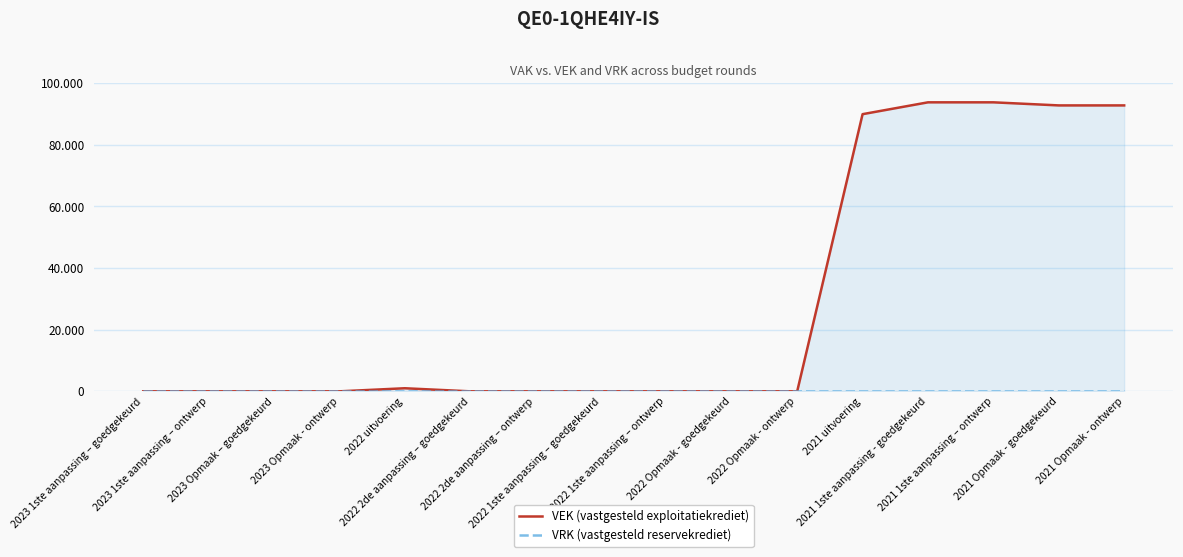

Reading left to right, extract all data points from this chart.

VEK (vastgesteld exploitatiekrediet): 2023 1ste aanpassing – goedgekeurd=0	2023 1ste aanpassing – ontwerp=0	2023 Opmaak – goedgekeurd=0	2023 Opmaak - ontwerp=0	2022 uitvoering=1000	2022 2de aanpassing – goedgekeurd=0	2022 2de aanpassing – ontwerp=0	2022 1ste aanpassing – goedgekeurd=0	2022 1ste aanpassing – ontwerp=0	2022 Opmaak - goedgekeurd=0	2022 Opmaak - ontwerp=0	2021 uitvoering=89945	2021 1ste aanpassing - goedgekeurd=93786	2021 1ste aanpassing – ontwerp=93786	2021 Opmaak - goedgekeurd=92786	2021 Opmaak - ontwerp=92786
VRK (vastgesteld reservekrediet): 2023 1ste aanpassing – goedgekeurd=0	2023 1ste aanpassing – ontwerp=0	2023 Opmaak – goedgekeurd=0	2023 Opmaak - ontwerp=0	2022 uitvoering=0	2022 2de aanpassing – goedgekeurd=0	2022 2de aanpassing – ontwerp=0	2022 1ste aanpassing – goedgekeurd=0	2022 1ste aanpassing – ontwerp=0	2022 Opmaak - goedgekeurd=0	2022 Opmaak - ontwerp=0	2021 uitvoering=0	2021 1ste aanpassing - goedgekeurd=0	2021 1ste aanpassing – ontwerp=0	2021 Opmaak - goedgekeurd=0	2021 Opmaak - ontwerp=0